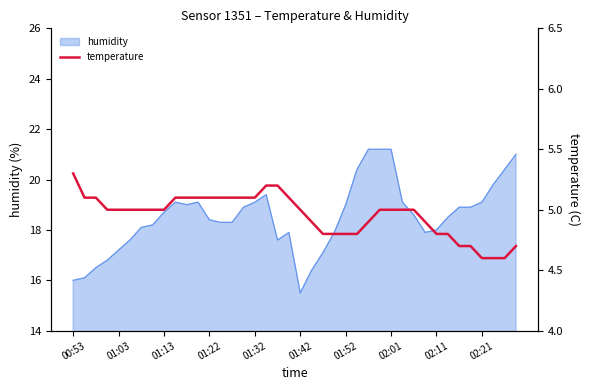

The humidity series shows 28.9 at 01:03. True or false?

False